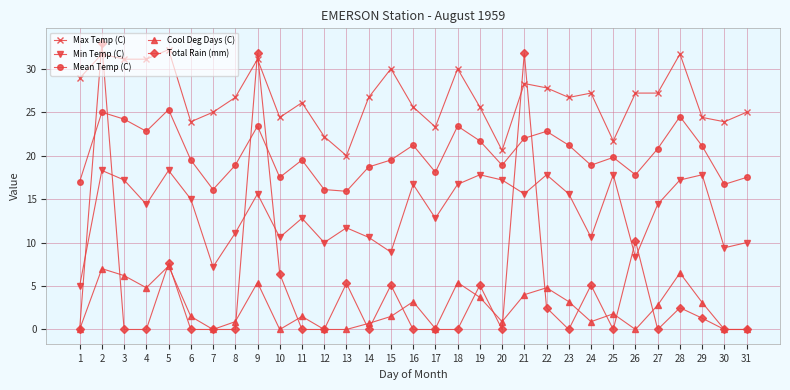

Which series ends up on top after the final intersection of Min Temp (C) and Total Rain (mm)?

Min Temp (C)